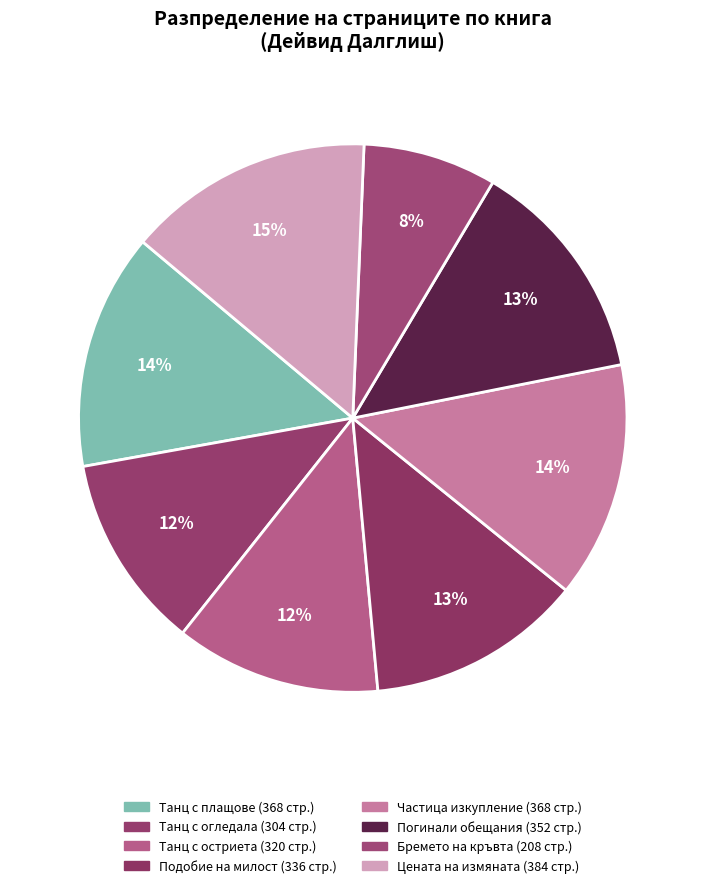

Is the sum of Бремето на кръвта and Подобие на милост greater than half?

No